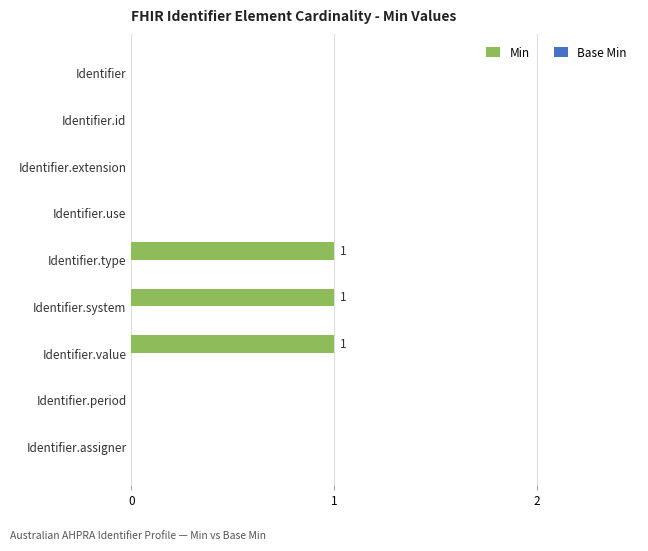

What is the change in value from Identifier.extension to Identifier.system?

+1